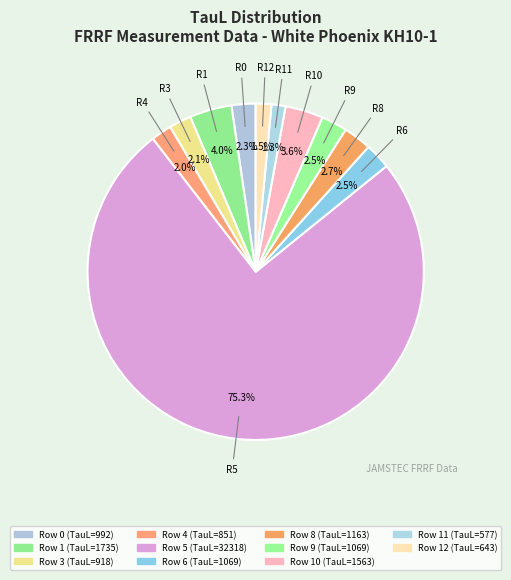

Rank the categories by value from lowest to highest.

Row 11, Row 12, Row 4, Row 3, Row 0, Row 6, Row 9, Row 8, Row 10, Row 1, Row 5